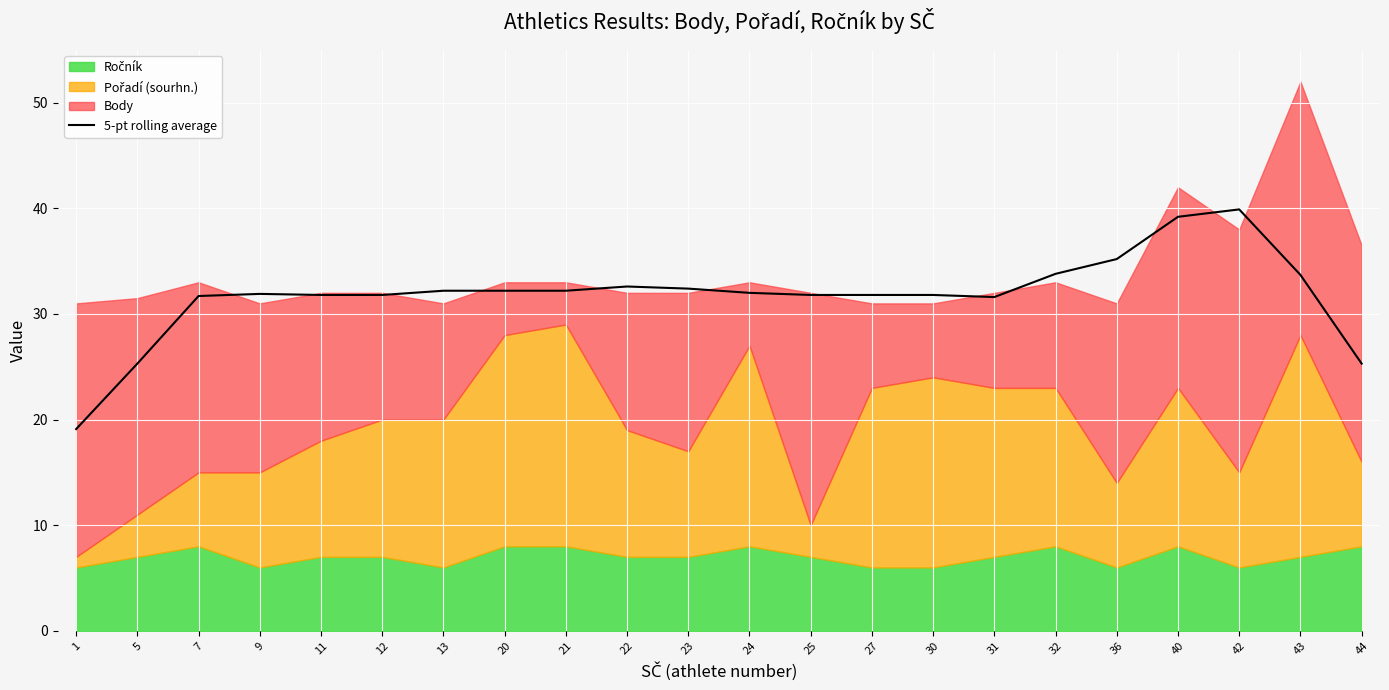

Where does the data first go above 32?

13